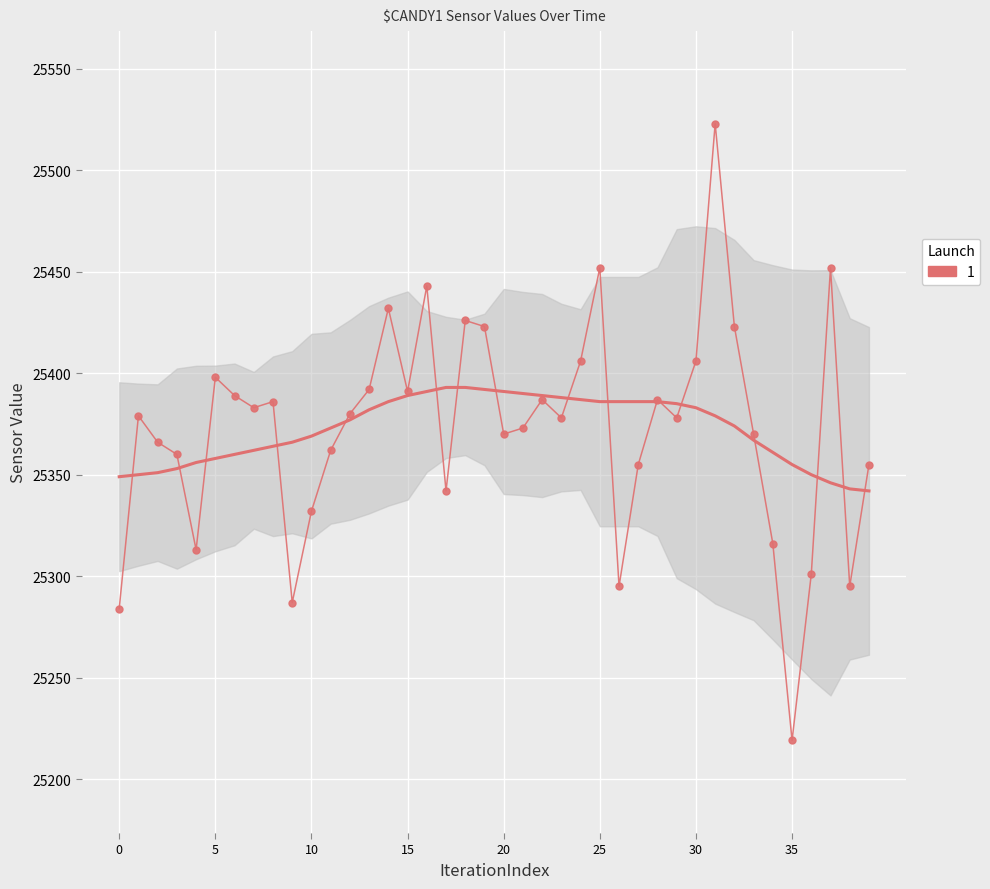

What is the ratio of the value at 10 to the value at 15?

1.0